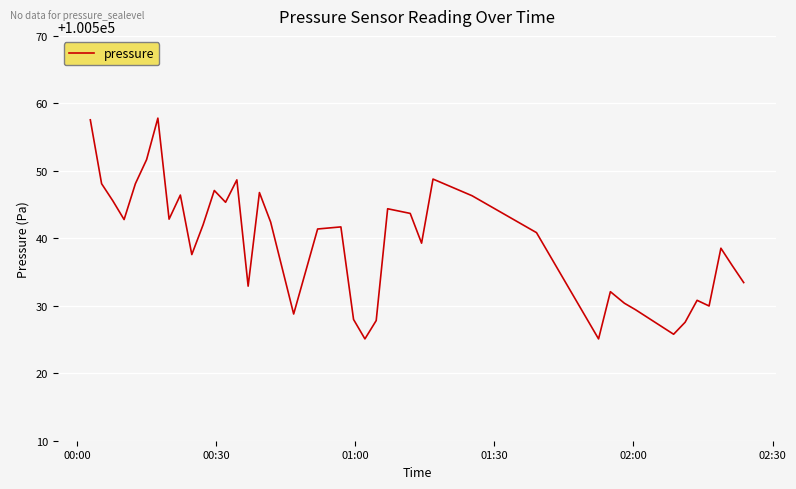

What is the smallest value displayed?

100525.1